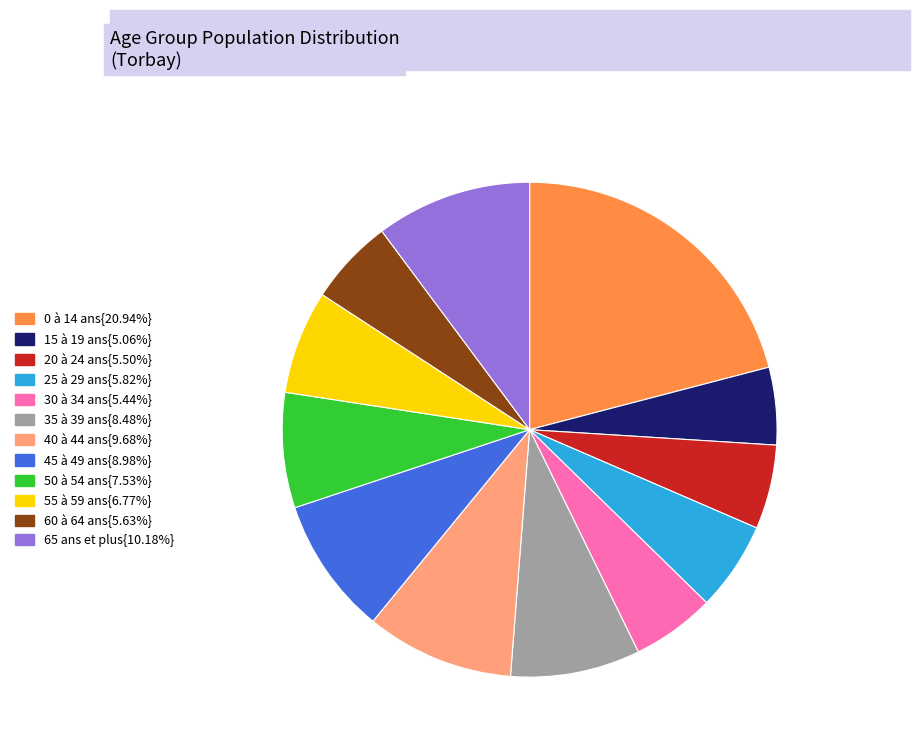

What is the ratio of the value at 30 à 34 ans{5.44%} to the value at 25 à 29 ans{5.82%}?

0.9